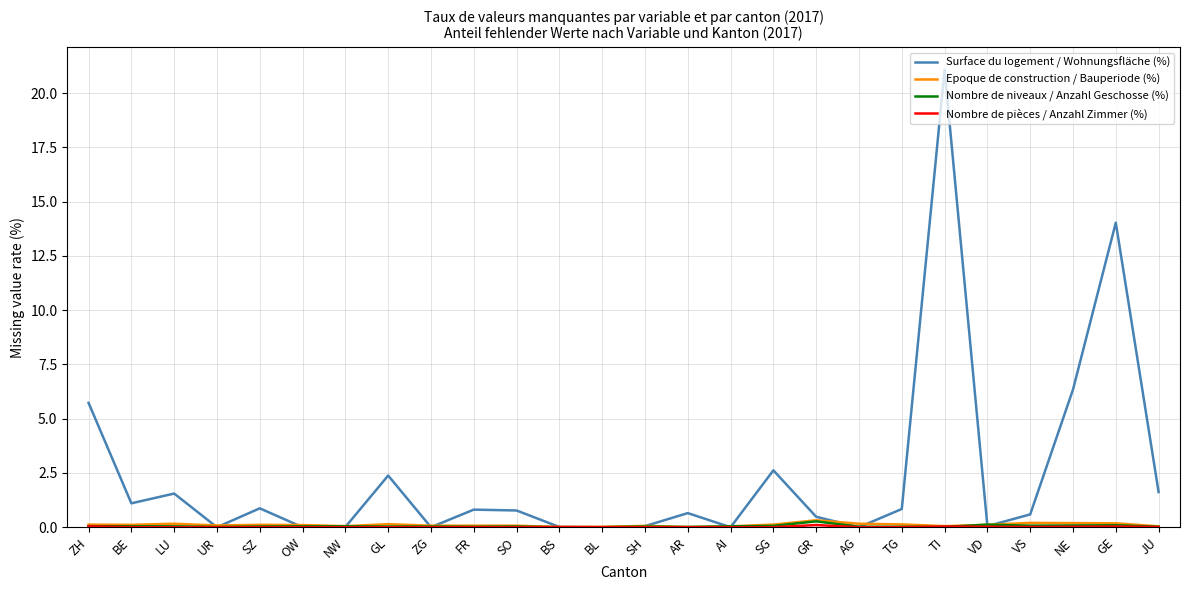

What is the approximate value of Epoque de construction / Bauperiode (%) at VS?

0.2